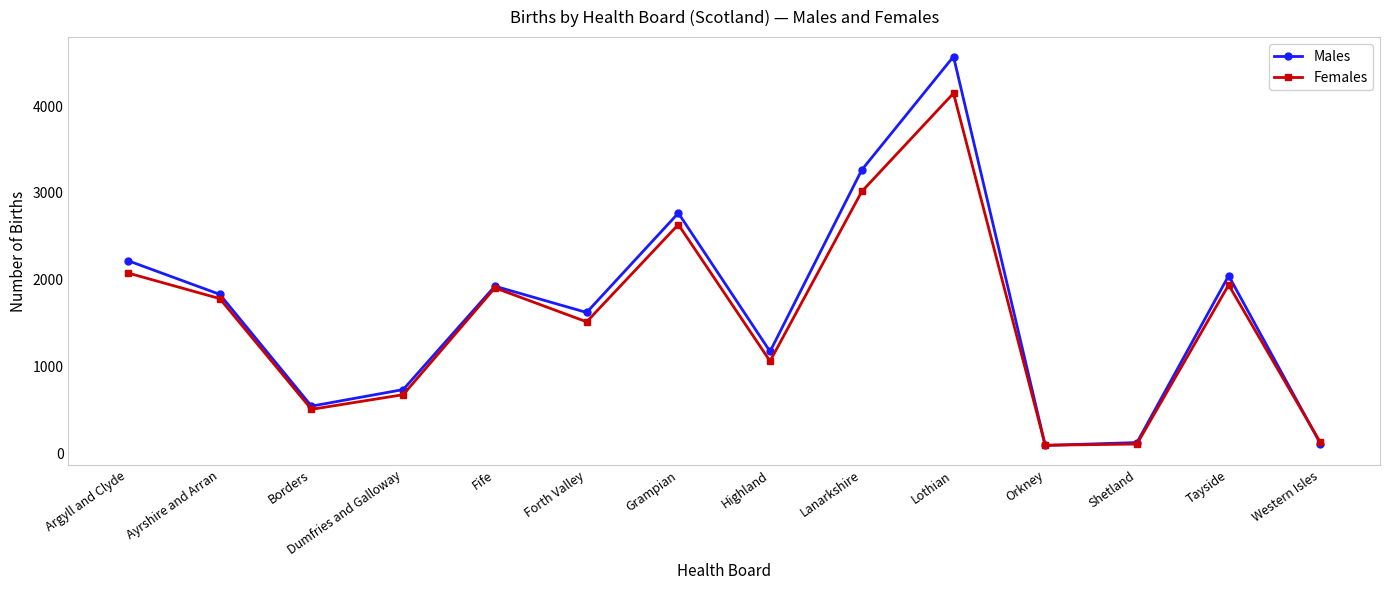

Does the chart display data point markers on the line(s)?

Yes